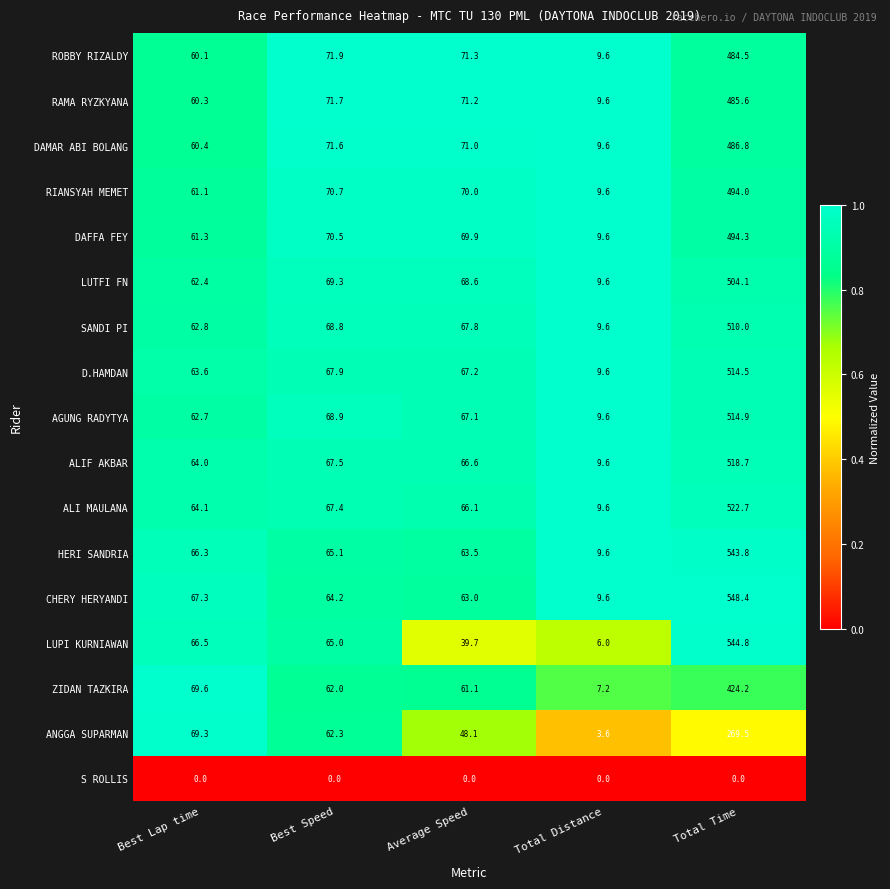

Count the number of data series in this chart.

17